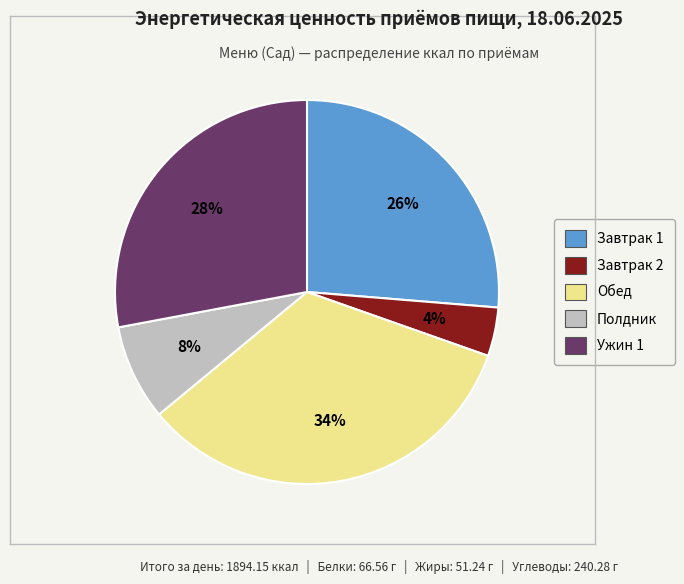

To the nearest percent, what portion does Обед represent?

34%